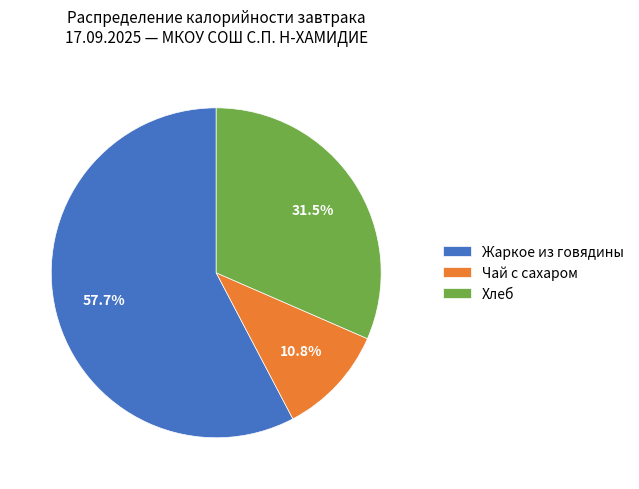

Is there any slice that represents more than half of the pie?

Yes